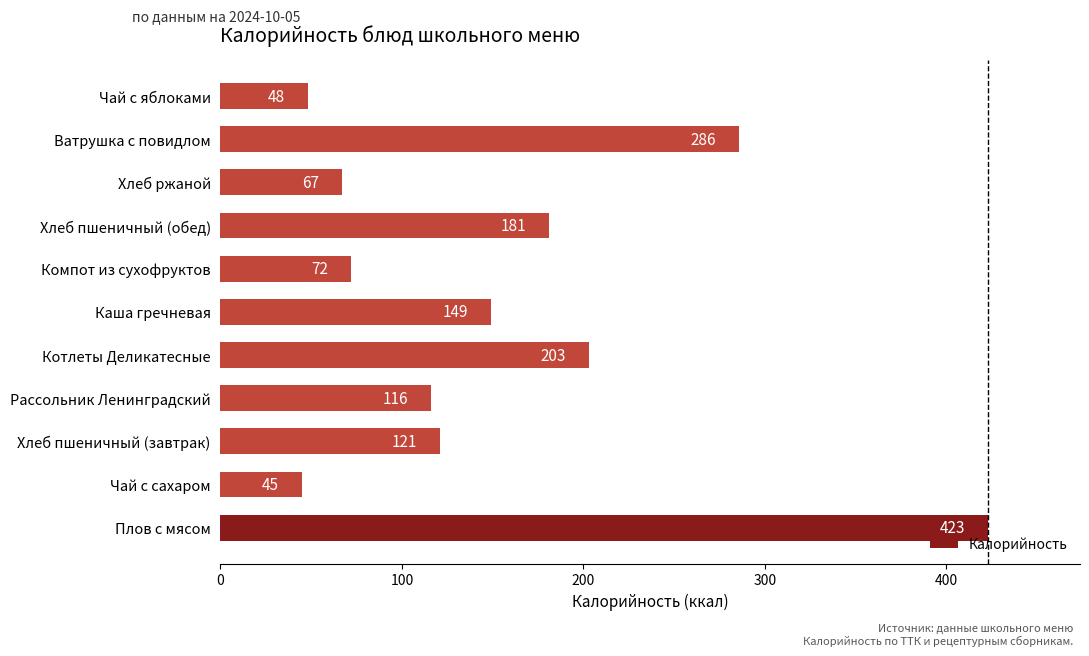

How many values are below 121?

5